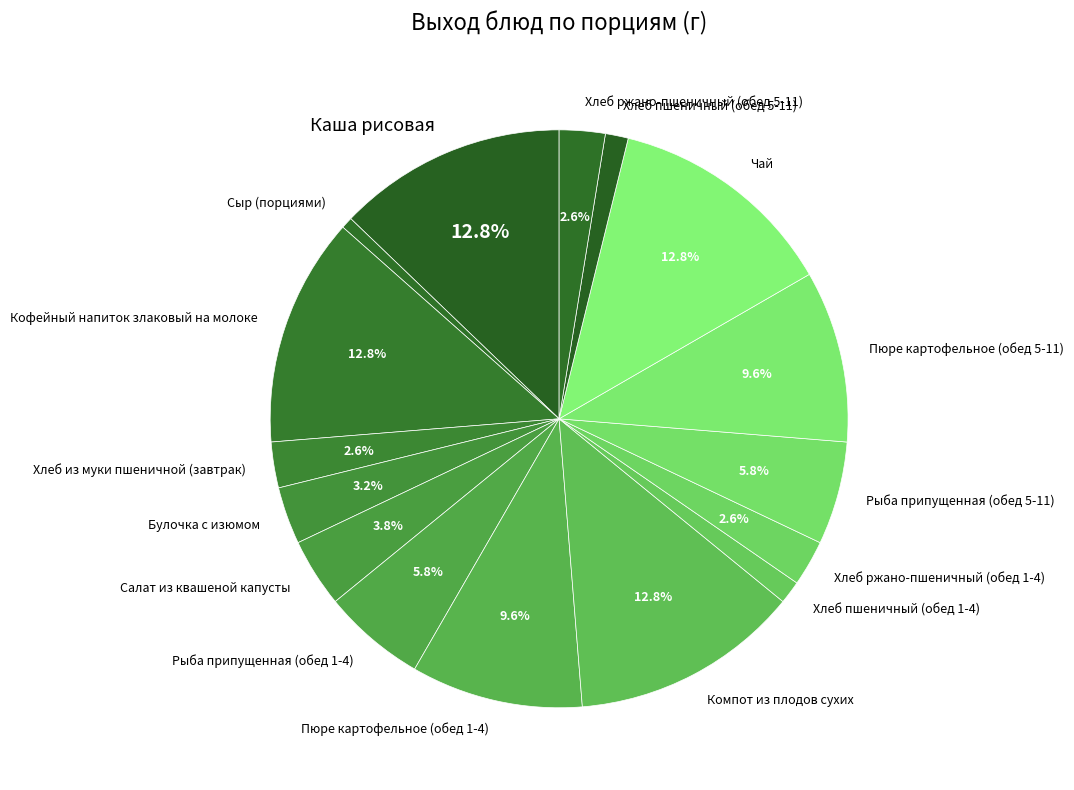

To the nearest percent, what percentage of the pie is Пюре картофельное (обед 1-4)?

10%